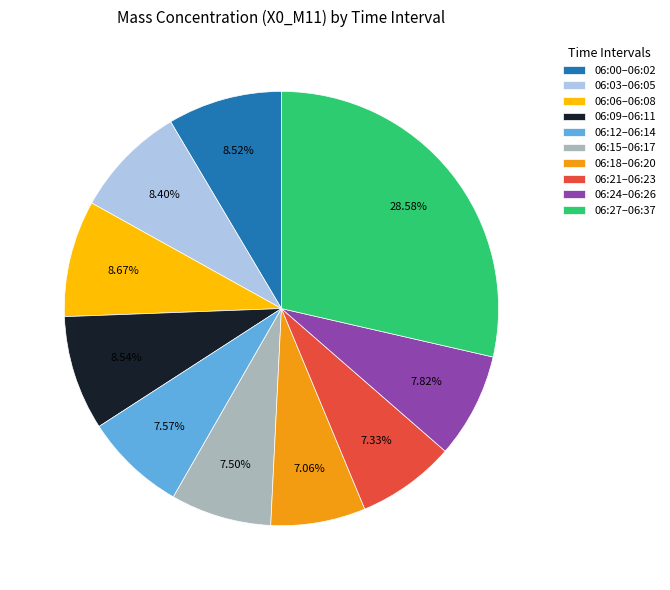

Is 06:09–06:11 the majority of the pie?

No